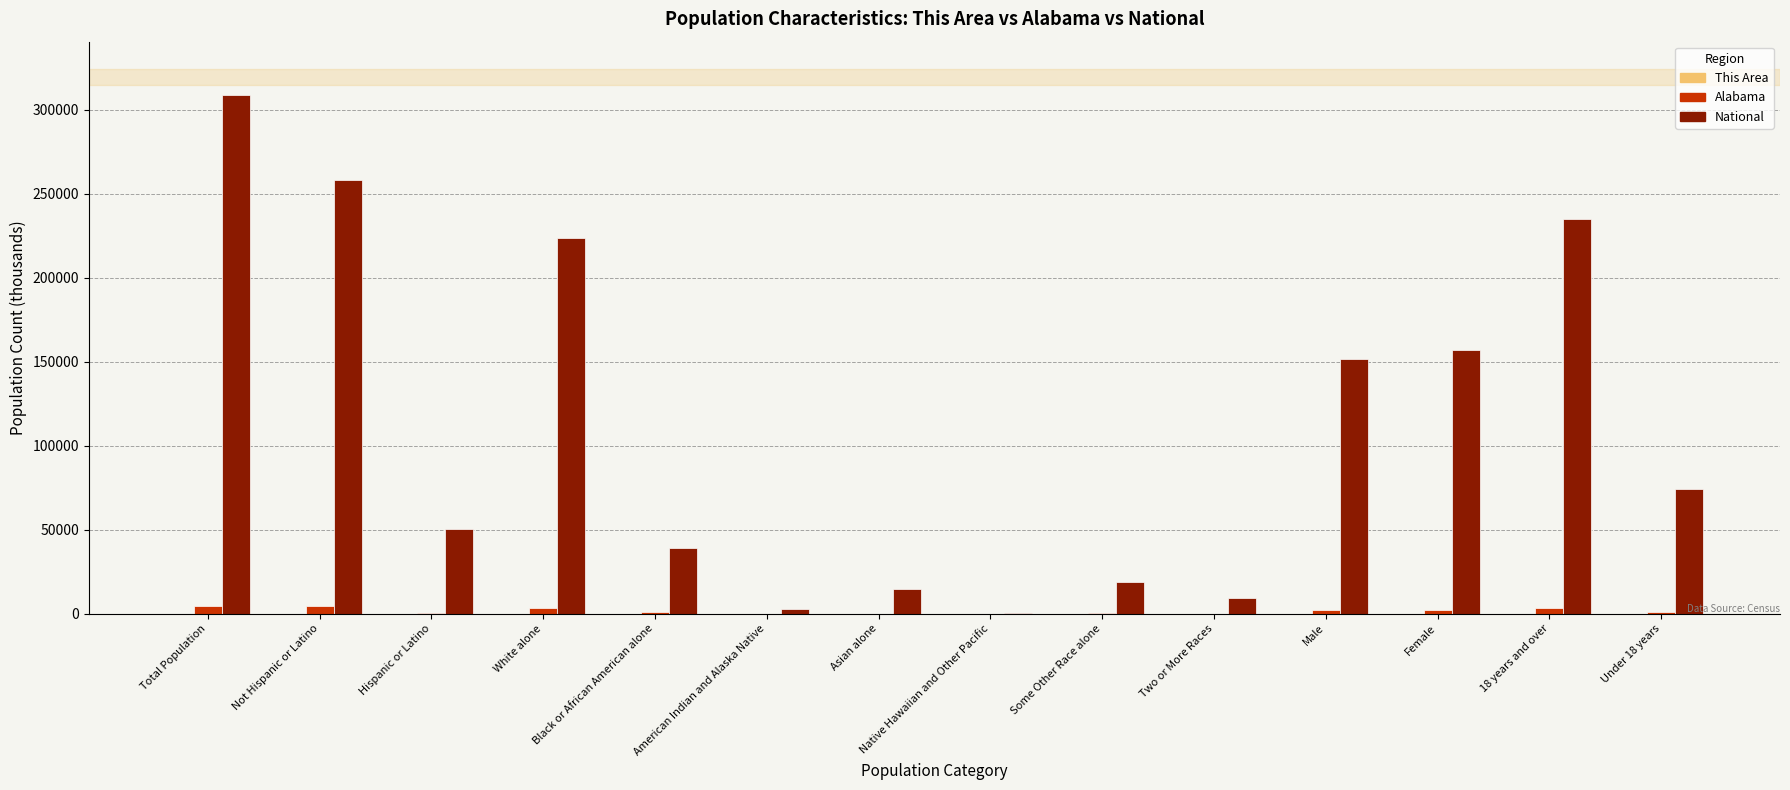

Are the bars horizontal?

No